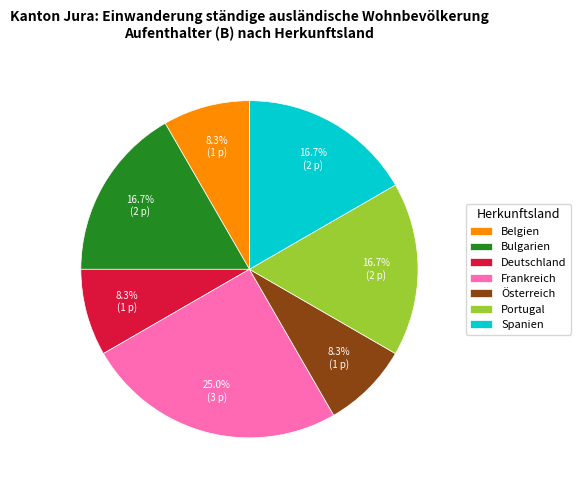

How many slices are in this pie chart?

7